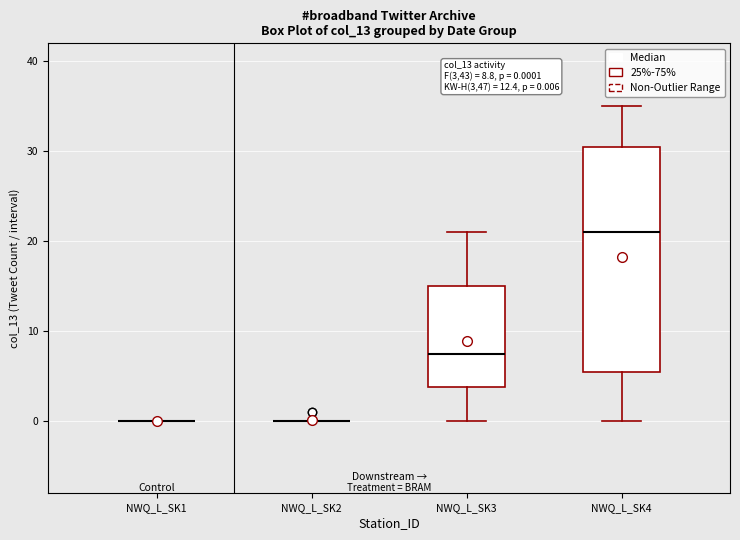

Comparing the boxes themselves (not the whiskers), which one is the tallest?

NWQ_L_SK4